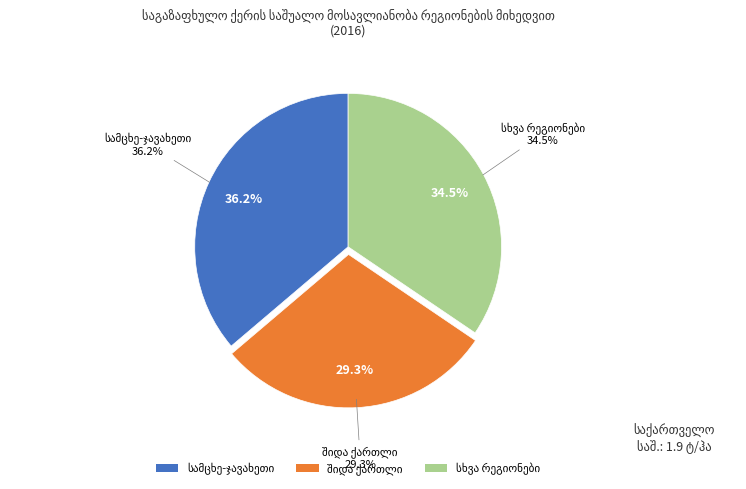

How many slices are in this pie chart?

3